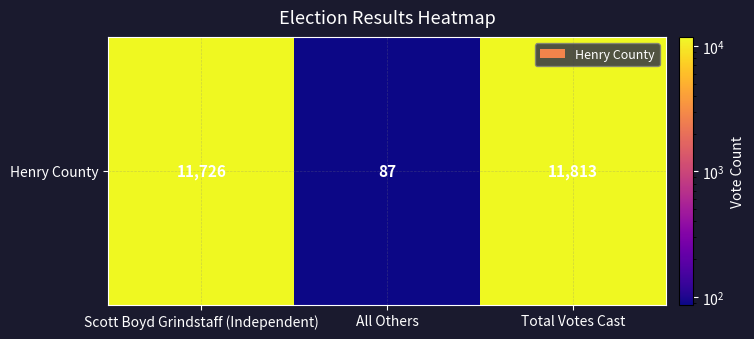

Rank the categories by value from highest to lowest.

Total Votes Cast, Scott Boyd Grindstaff (Independent), All Others